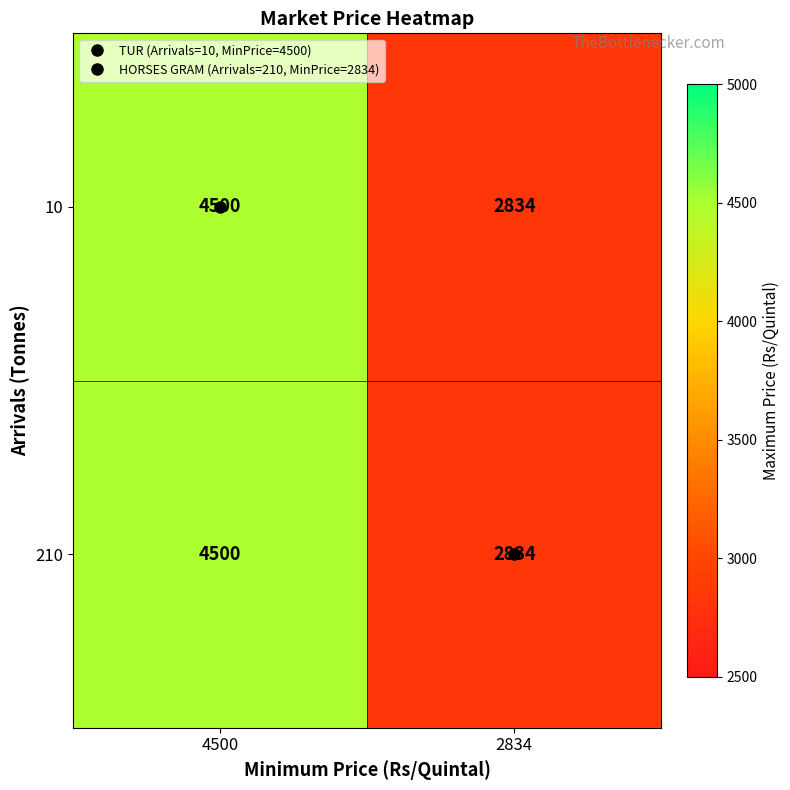

What is the sum of the 10 values at 4500 and 2834?

7334